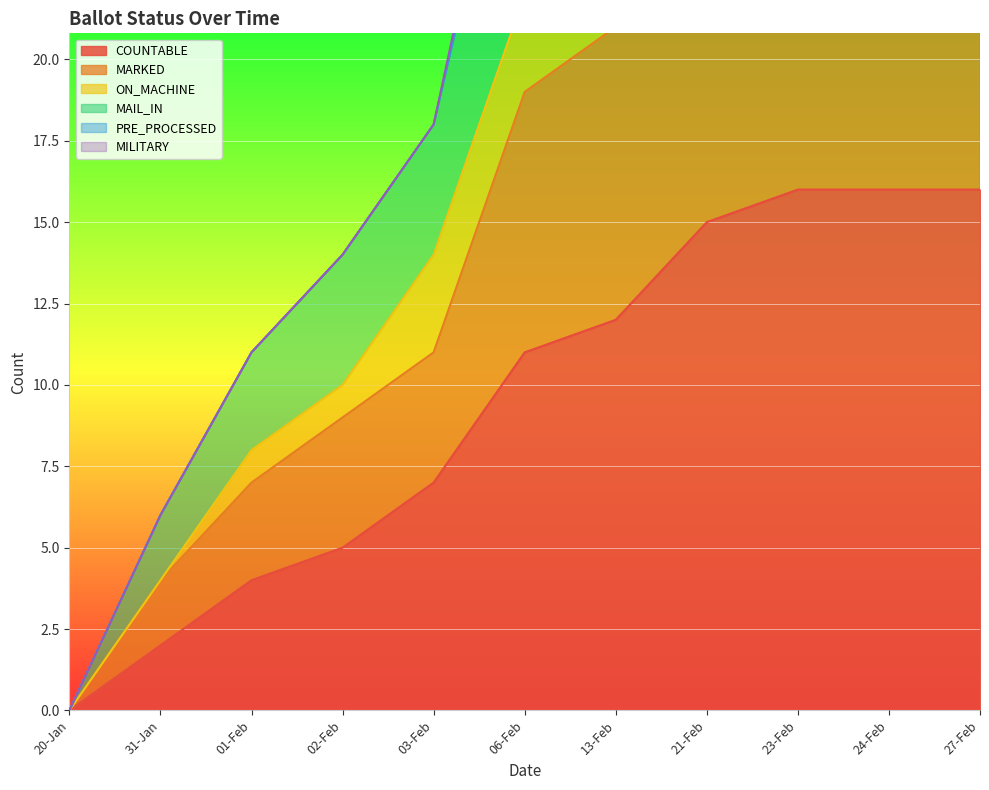

Which category has the lowest value across all series?

20-Jan